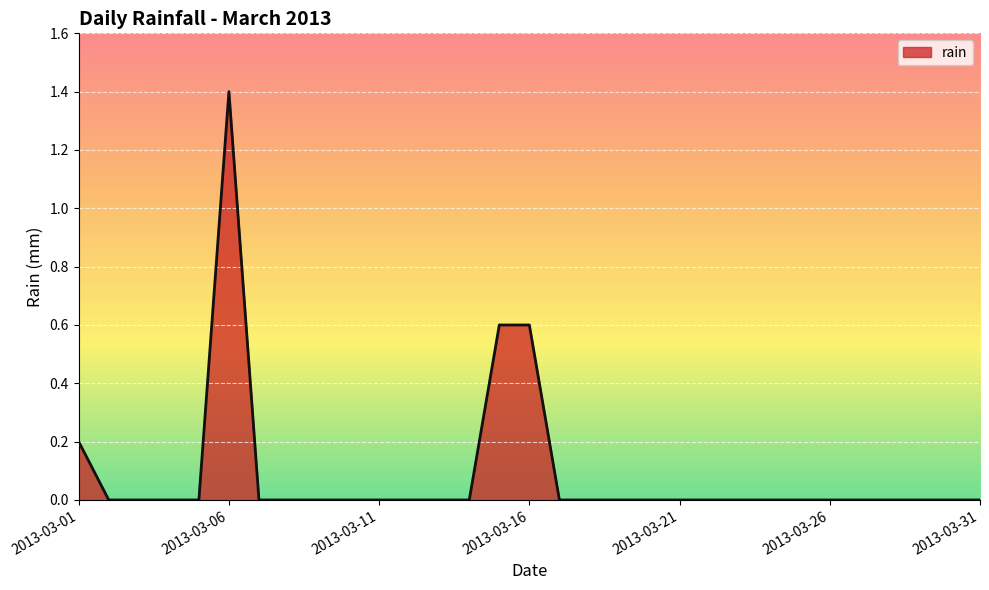

What is the maximum value shown in the chart?

1.4